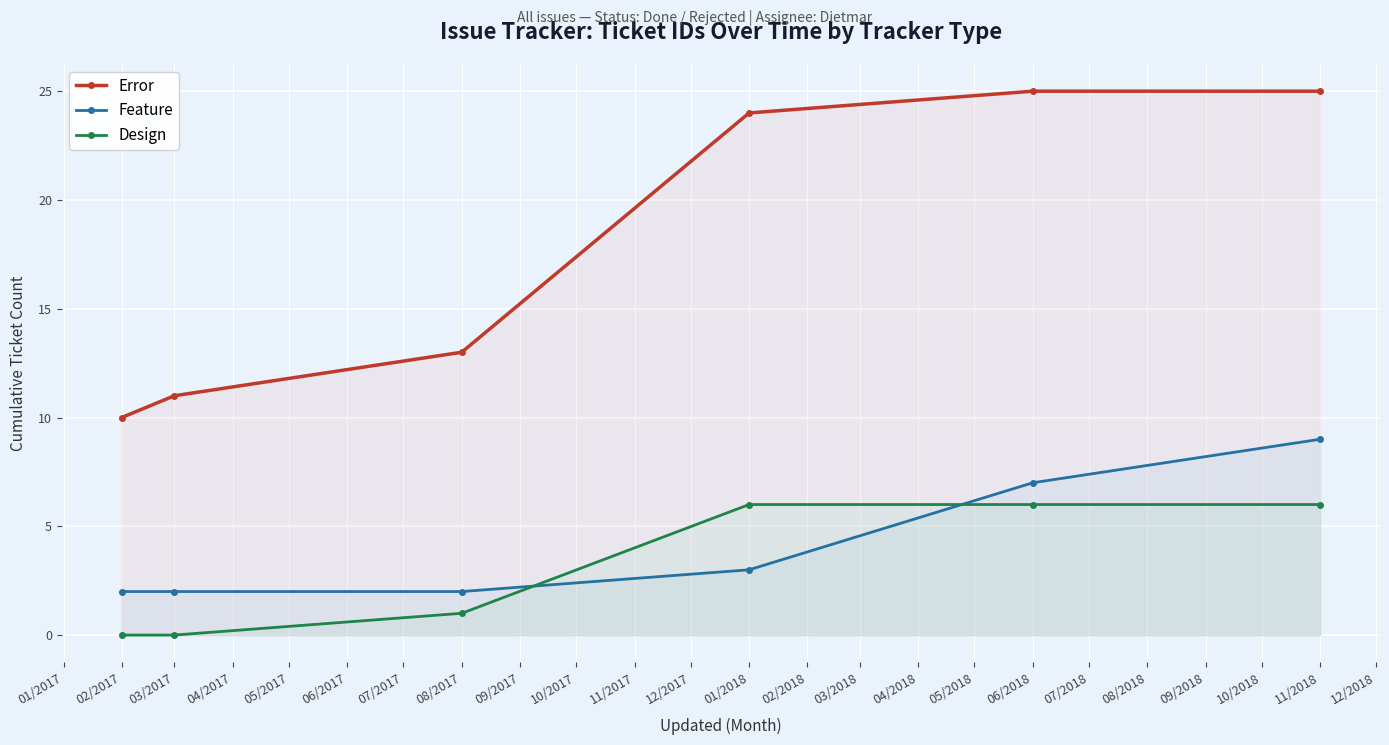

Rank the series at 11/2018 from highest to lowest value.

Error, Feature, Design